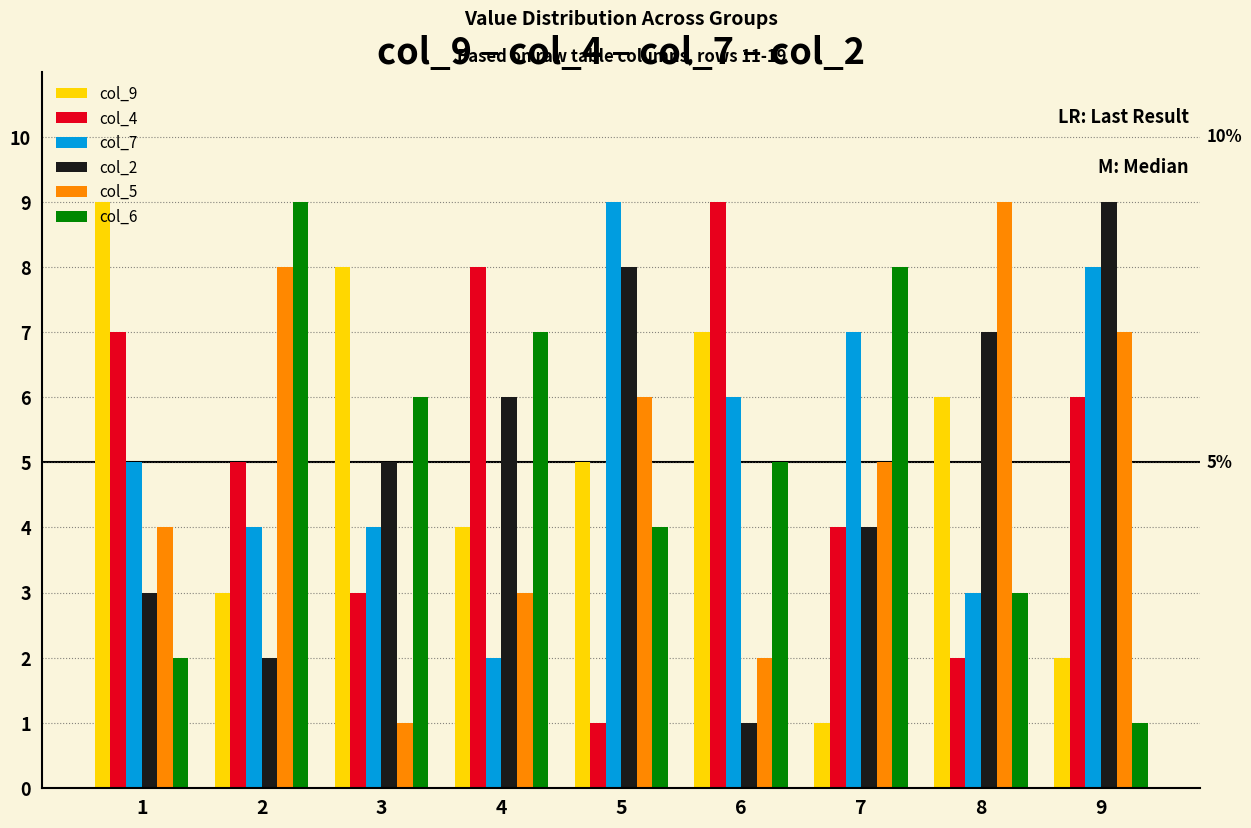

What are all the series names shown in the legend?

col_9, col_4, col_7, col_2, col_5, col_6